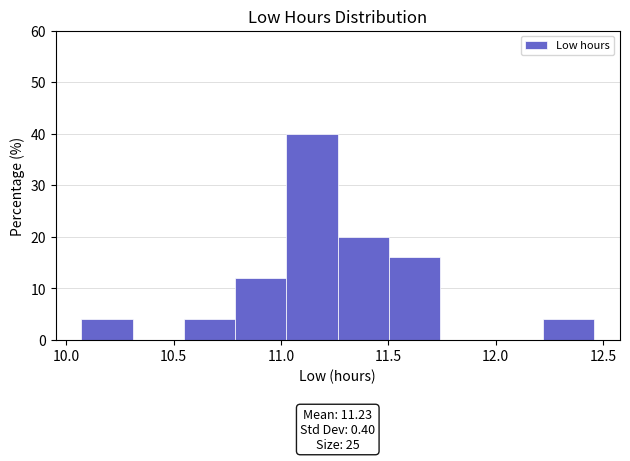

Which range on the x-axis has the tallest bar?

11.05 to 11.25